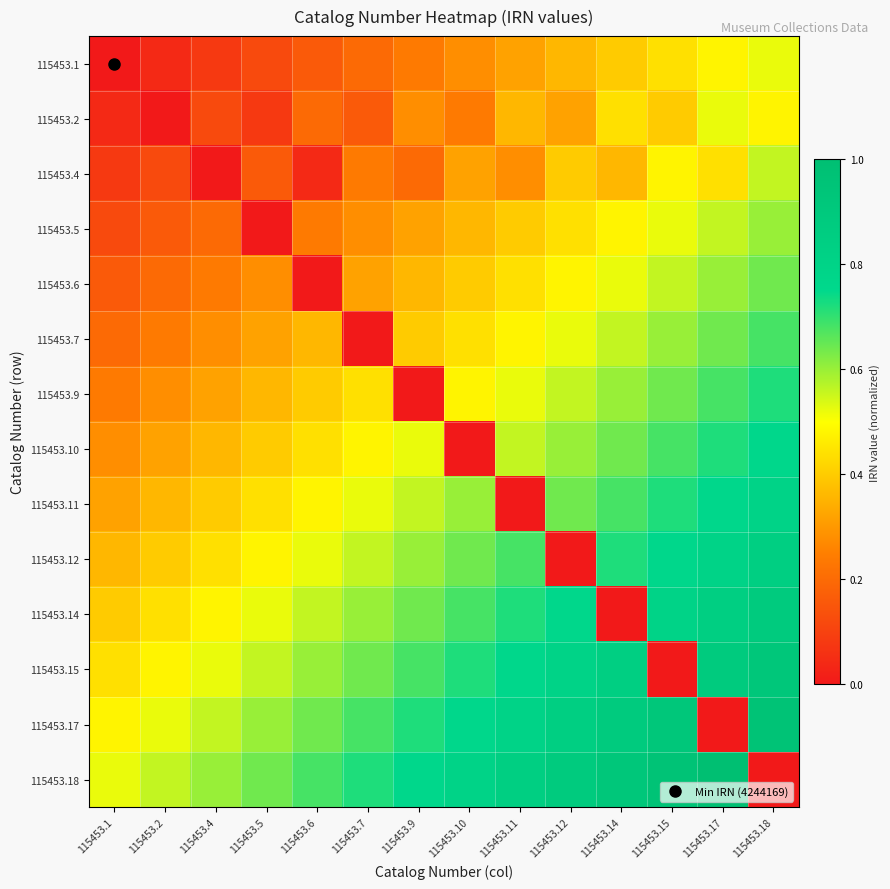

Reading right to left, extract all data points from this chart.

115453.1: 115453.18=0.5	115453.17=0.5	115453.15=0.4	115453.14=0.4	115453.12=0.4	115453.11=0.3	115453.10=0.3	115453.9=0.2	115453.7=0.2	115453.6=0.2	115453.5=0.1	115453.4=0.1	115453.2=0.0	115453.1=0.0
115453.2: 115453.18=0.5	115453.17=0.5	115453.15=0.4	115453.14=0.4	115453.12=0.3	115453.11=0.4	115453.10=0.2	115453.9=0.3	115453.7=0.2	115453.6=0.2	115453.5=0.1	115453.4=0.1	115453.2=0.0	115453.1=0.0
115453.4: 115453.18=0.6	115453.17=0.4	115453.15=0.5	115453.14=0.4	115453.12=0.4	115453.11=0.3	115453.10=0.3	115453.9=0.2	115453.7=0.2	115453.6=0.0	115453.5=0.2	115453.4=0.0	115453.2=0.1	115453.1=0.1
115453.5: 115453.18=0.6	115453.17=0.6	115453.15=0.5	115453.14=0.5	115453.12=0.4	115453.11=0.4	115453.10=0.4	115453.9=0.3	115453.7=0.3	115453.6=0.2	115453.5=0.0	115453.4=0.2	115453.2=0.2	115453.1=0.1
115453.6: 115453.18=0.6	115453.17=0.6	115453.15=0.6	115453.14=0.5	115453.12=0.5	115453.11=0.4	115453.10=0.4	115453.9=0.4	115453.7=0.3	115453.6=0.0	115453.5=0.3	115453.4=0.2	115453.2=0.2	115453.1=0.2
115453.7: 115453.18=0.7	115453.17=0.6	115453.15=0.6	115453.14=0.6	115453.12=0.5	115453.11=0.5	115453.10=0.4	115453.9=0.4	115453.7=0.0	115453.6=0.4	115453.5=0.3	115453.4=0.3	115453.2=0.2	115453.1=0.2
115453.9: 115453.18=0.7	115453.17=0.7	115453.15=0.6	115453.14=0.6	115453.12=0.6	115453.11=0.5	115453.10=0.5	115453.9=0.0	115453.7=0.4	115453.6=0.4	115453.5=0.4	115453.4=0.3	115453.2=0.3	115453.1=0.2
115453.10: 115453.18=0.8	115453.17=0.7	115453.15=0.7	115453.14=0.6	115453.12=0.6	115453.11=0.6	115453.10=0.0	115453.9=0.5	115453.7=0.5	115453.6=0.4	115453.5=0.4	115453.4=0.4	115453.2=0.3	115453.1=0.3
115453.11: 115453.18=0.8	115453.17=0.8	115453.15=0.7	115453.14=0.7	115453.12=0.6	115453.11=0.0	115453.10=0.6	115453.9=0.6	115453.7=0.5	115453.6=0.5	115453.5=0.4	115453.4=0.4	115453.2=0.4	115453.1=0.3
115453.12: 115453.18=0.8	115453.17=0.8	115453.15=0.8	115453.14=0.7	115453.12=0.0	115453.11=0.7	115453.10=0.6	115453.9=0.6	115453.7=0.6	115453.6=0.5	115453.5=0.5	115453.4=0.4	115453.2=0.4	115453.1=0.4
115453.14: 115453.18=0.9	115453.17=0.8	115453.15=0.8	115453.14=0.0	115453.12=0.8	115453.11=0.7	115453.10=0.7	115453.9=0.6	115453.7=0.6	115453.6=0.6	115453.5=0.5	115453.4=0.5	115453.2=0.4	115453.1=0.4
115453.15: 115453.18=0.9	115453.17=0.9	115453.15=0.0	115453.14=0.8	115453.12=0.8	115453.11=0.8	115453.10=0.7	115453.9=0.7	115453.7=0.6	115453.6=0.6	115453.5=0.6	115453.4=0.5	115453.2=0.5	115453.1=0.4
115453.17: 115453.18=1.0	115453.17=0.0	115453.15=0.9	115453.14=0.9	115453.12=0.8	115453.11=0.8	115453.10=0.8	115453.9=0.7	115453.7=0.7	115453.6=0.6	115453.5=0.6	115453.4=0.6	115453.2=0.5	115453.1=0.5
115453.18: 115453.18=0.0	115453.17=1.0	115453.15=1.0	115453.14=0.9	115453.12=0.9	115453.11=0.8	115453.10=0.8	115453.9=0.8	115453.7=0.7	115453.6=0.7	115453.5=0.6	115453.4=0.6	115453.2=0.6	115453.1=0.5